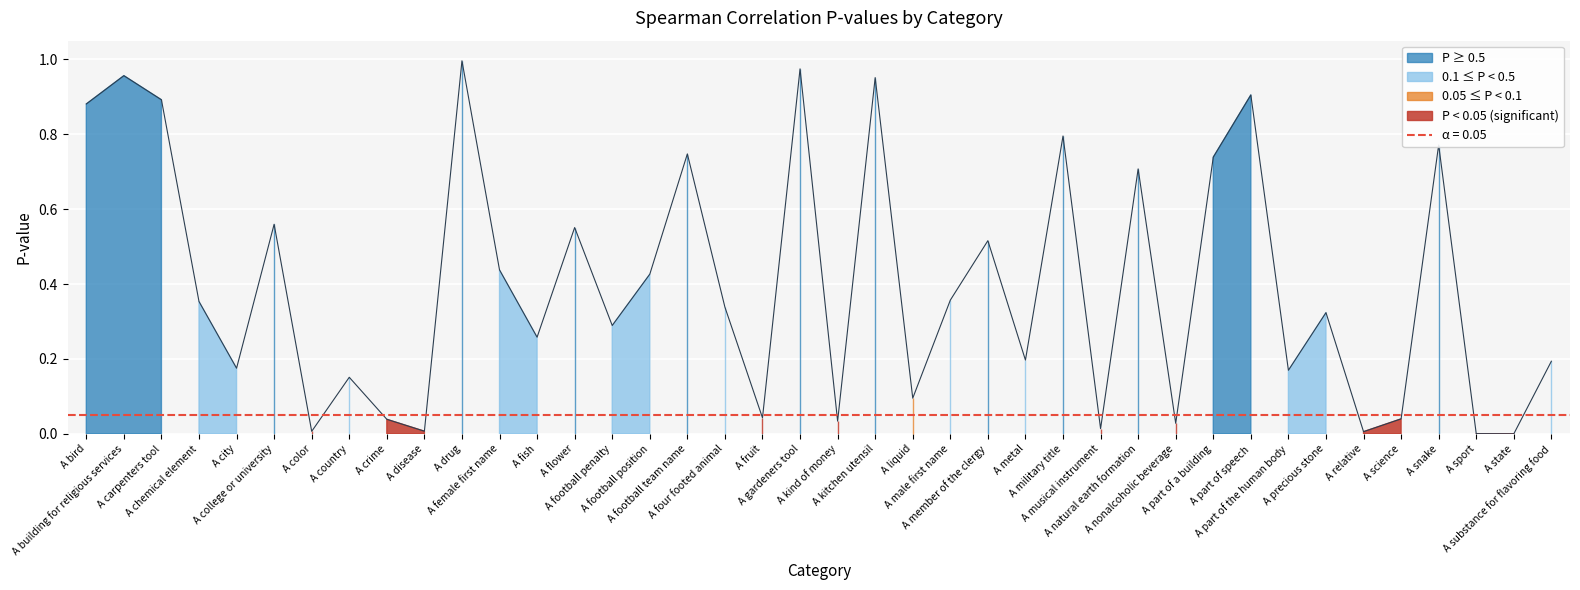

The chart shows a value of 0.5 at A chemical element. True or false?

False